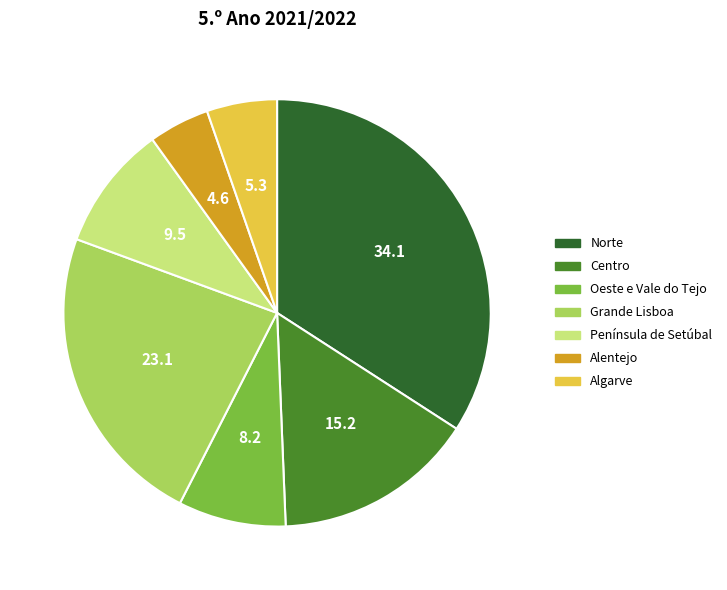

The Península de Setúbal slice represents 1% of the pie. True or false?

False